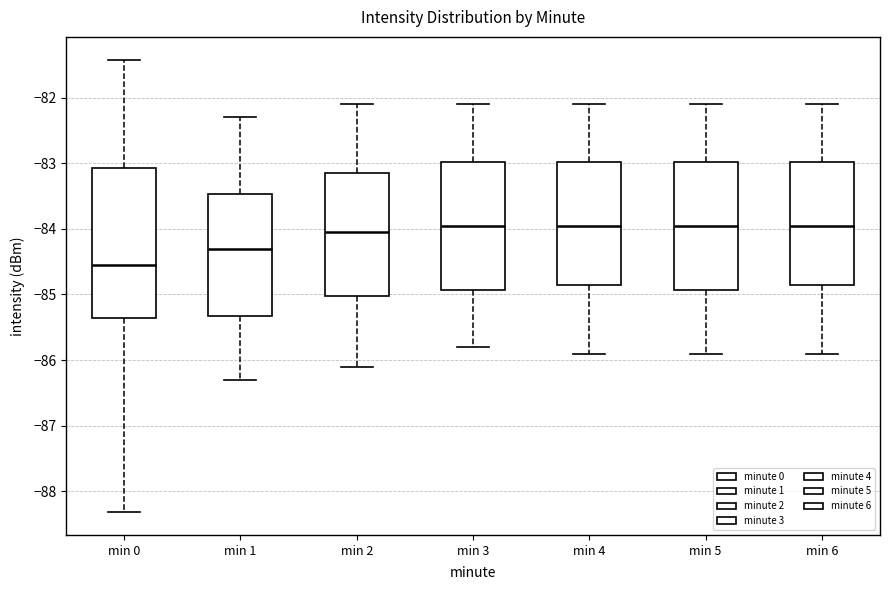

Where does the lower whisker of the box for min 0 end on the y-axis? The values are not printed on the chart, so give them approximately, as read against the axis.

-88.3